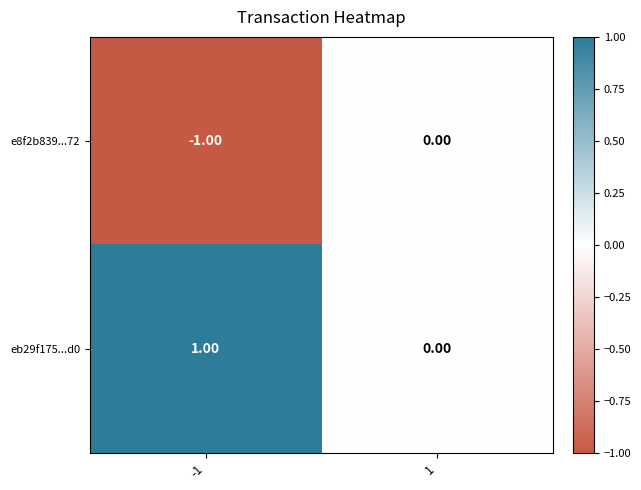

List the series in order of their peak value, lowest first.

e8f2b839...72, eb29f175...d0